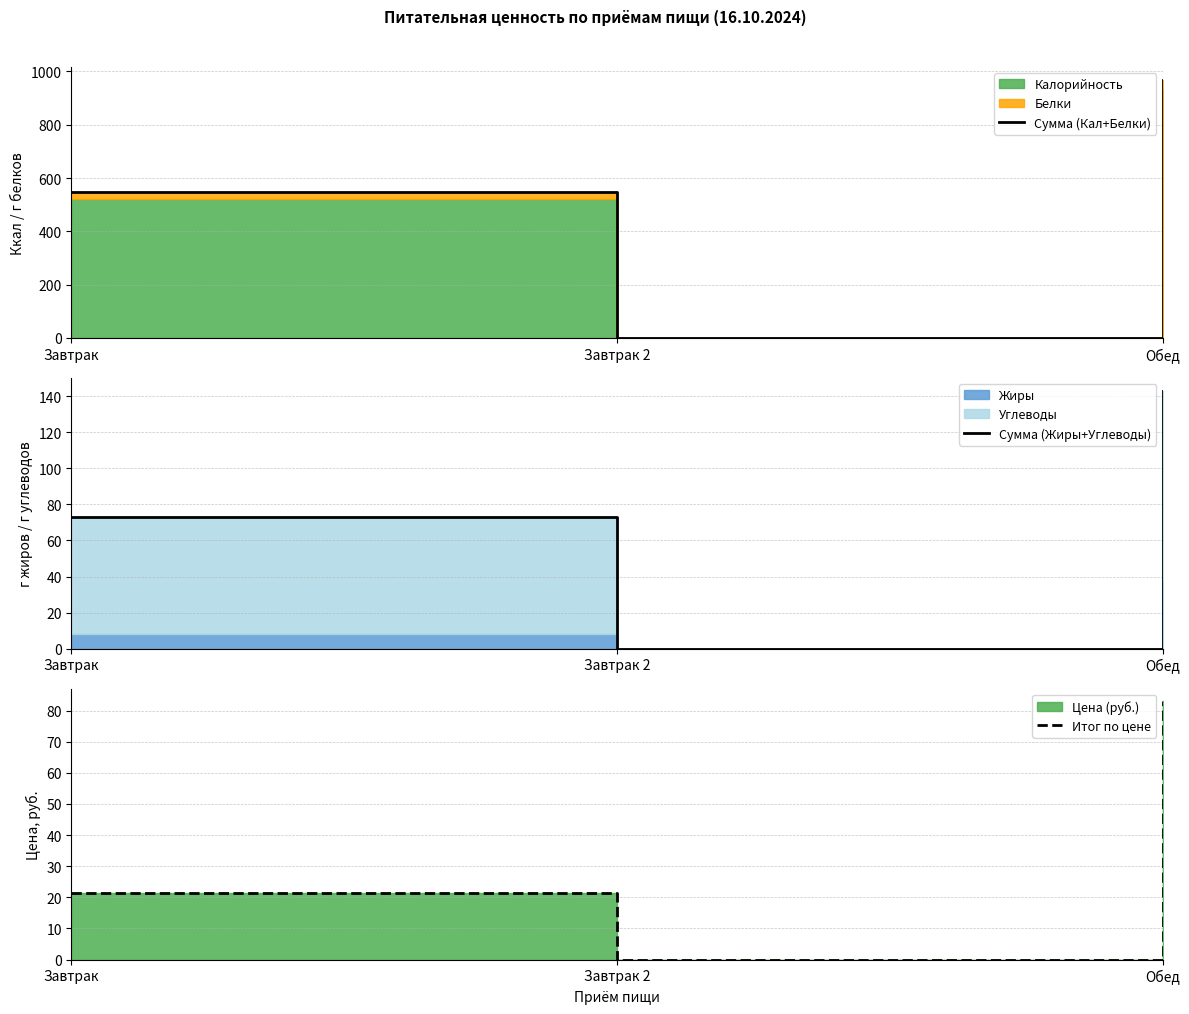

Where is Сумма (Жиры+Углеводы) nearest to the value 71?

Завтрак